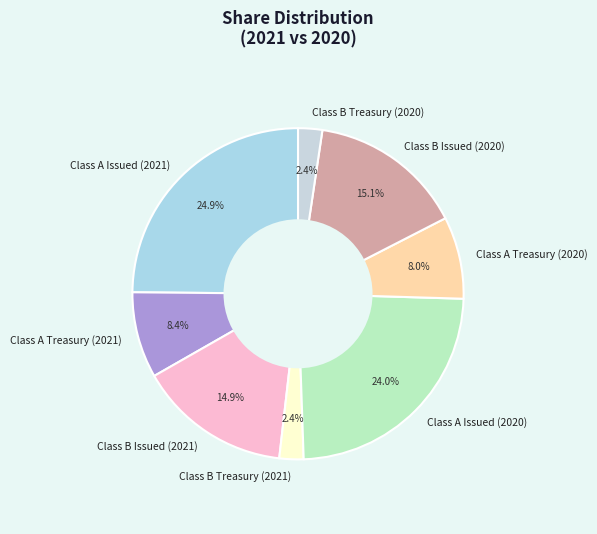

What is the largest slice in the pie chart?

Class A Issued (2021)